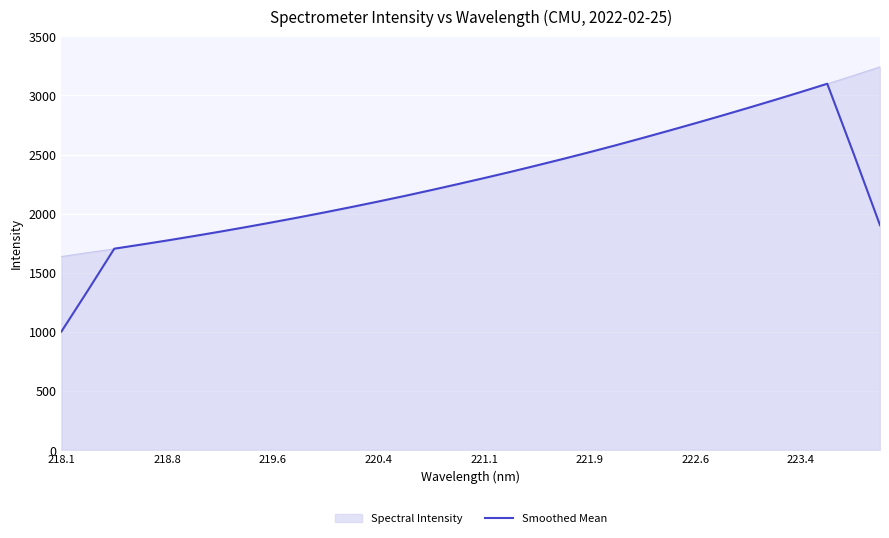

What is the maximum value for Spectral Intensity?

3241.9